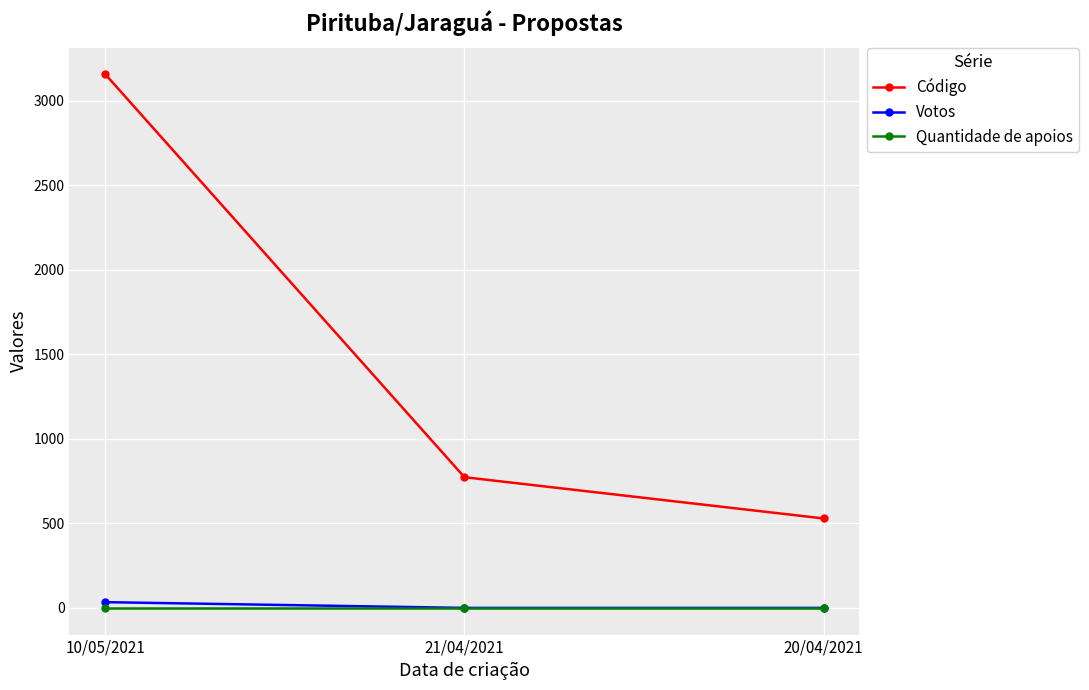

Which series changed the most between 21/04/2021 and 20/04/2021?

Código